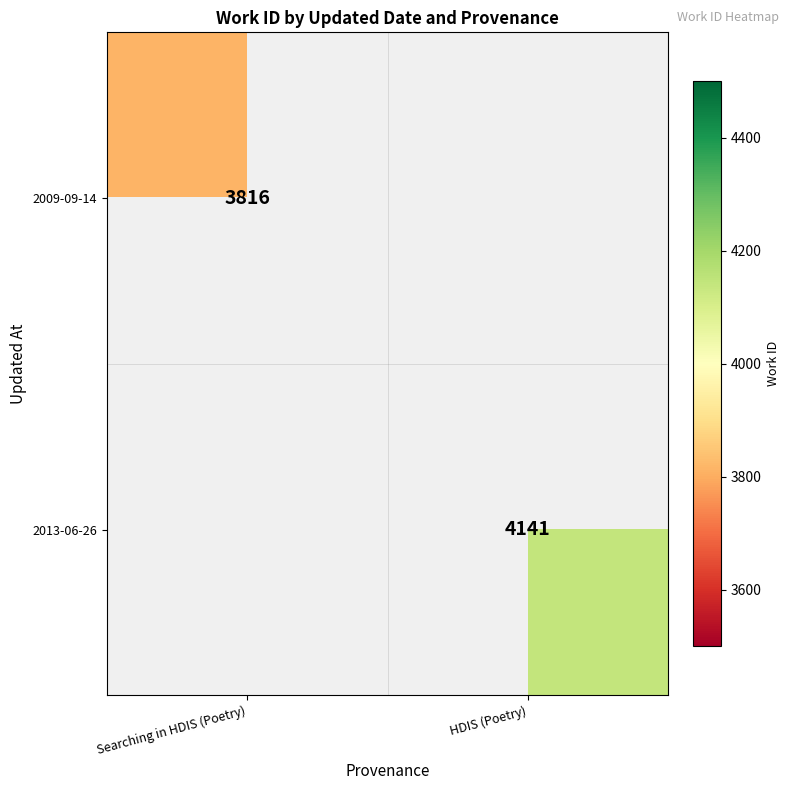

The 2013-06-26 series shows 4141 at HDIS (Poetry). True or false?

True